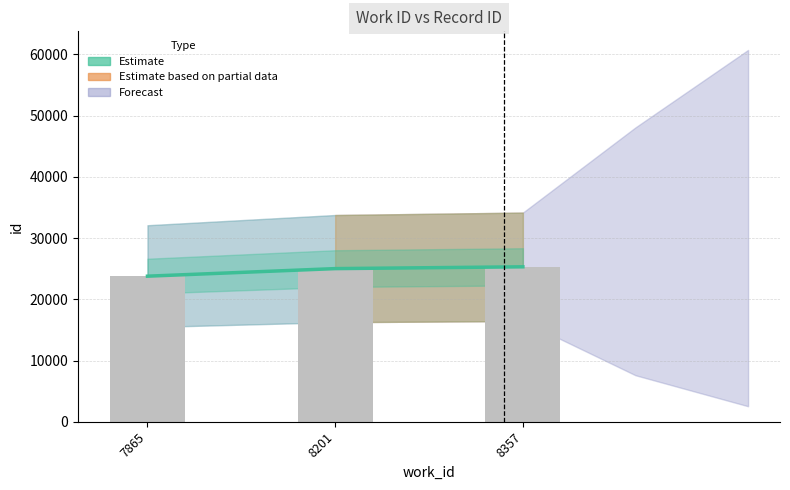

Which category has the highest value across all series?

8357